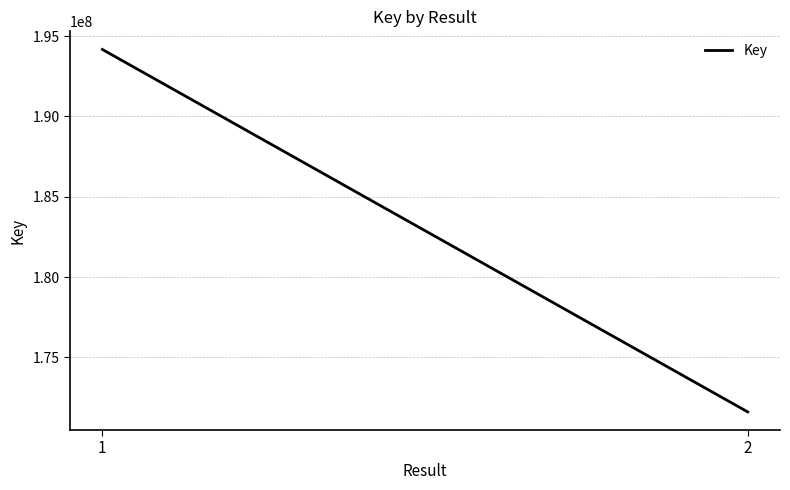

Which has a higher value, 2 or 1?

1